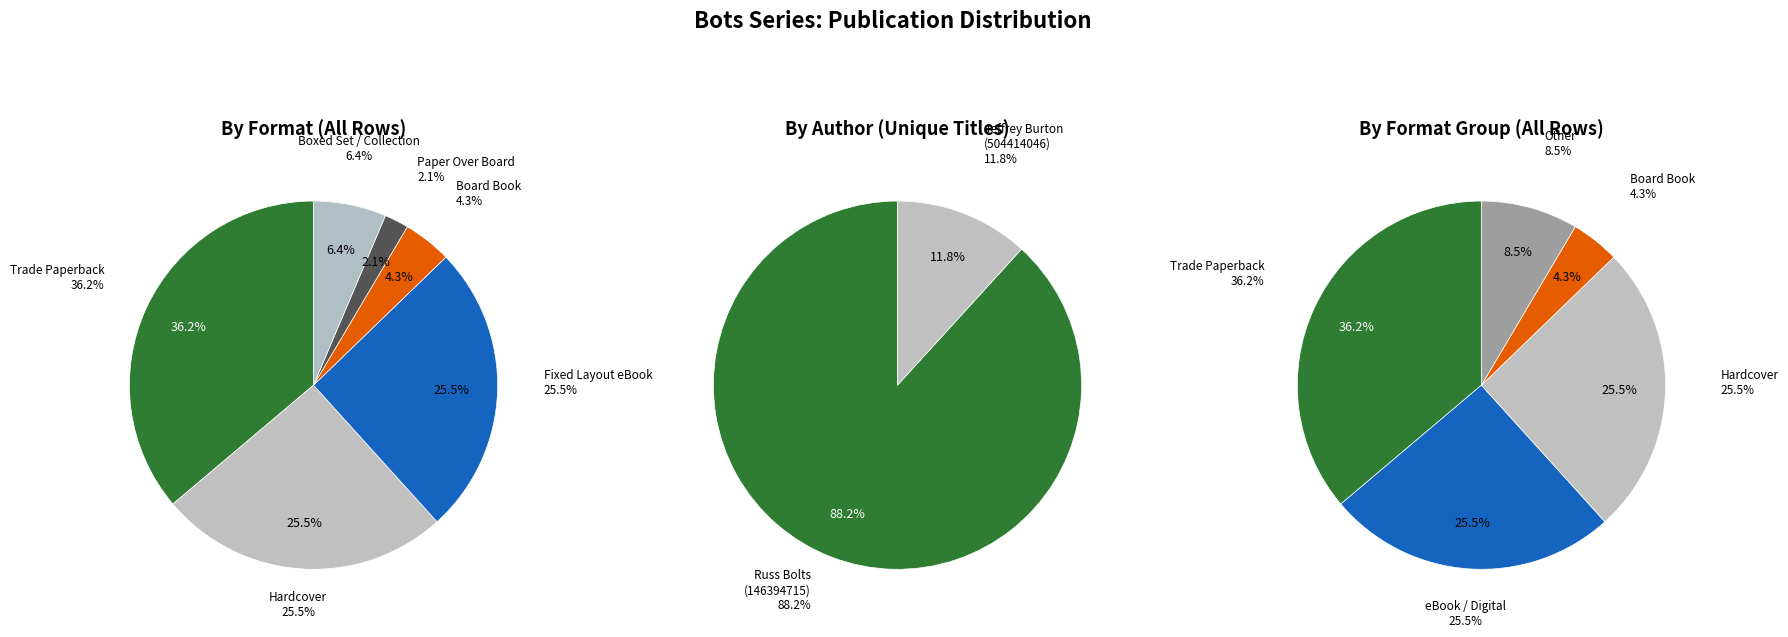

Rank the categories by value from lowest to highest.

Jeffrey Burton (504414046), Russ Bolts (146394715)